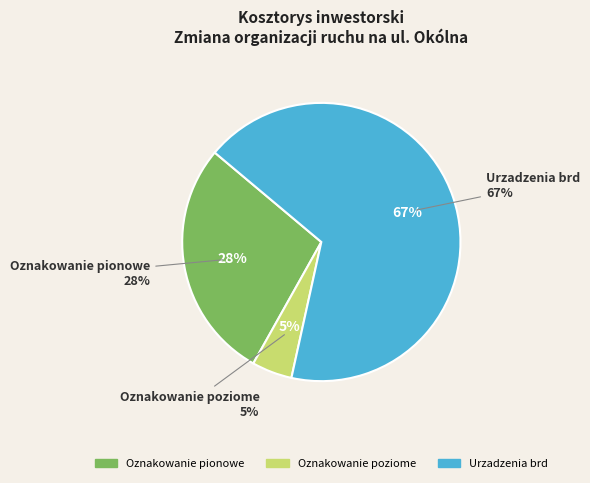

How many segments does this pie chart have?

3